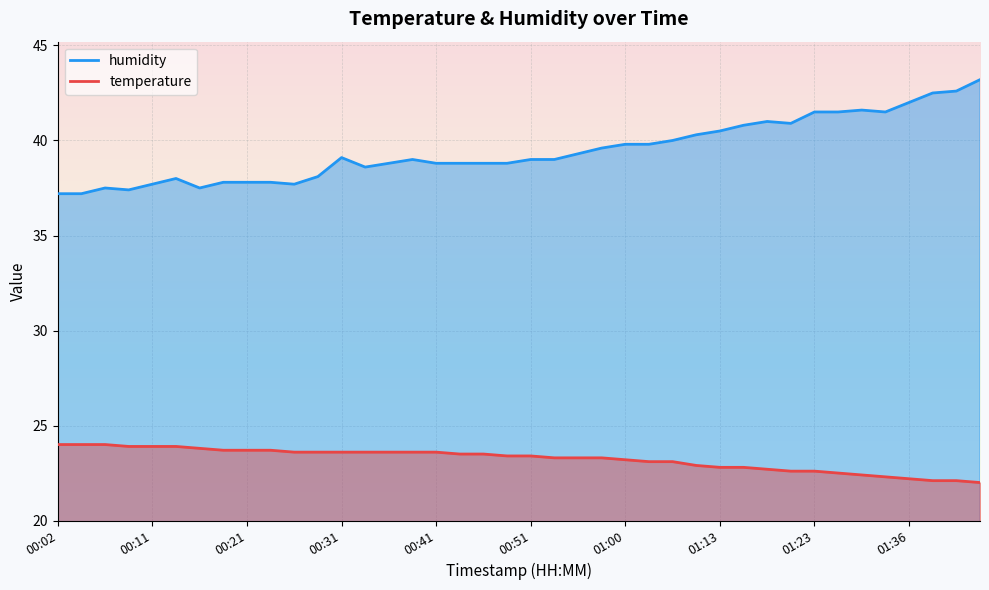

Reading left to right, extract all data points from this chart.

temperature: 24.0	24.0	24.0	23.9	23.9	23.9	23.8	23.7	23.7	23.7	23.6	23.6	23.6	23.6	23.6	23.6	23.6	23.5	23.5	23.4	23.4	23.3	23.3	23.3	23.2	23.1	23.1	22.9	22.8	22.8	22.7	22.6	22.6	22.5	22.4	22.3	22.2	22.1	22.1	22.0
humidity: 37.2	37.2	37.5	37.4	37.7	38.0	37.5	37.8	37.8	37.8	37.7	38.1	39.1	38.6	38.8	39.0	38.8	38.8	38.8	38.8	39.0	39.0	39.3	39.6	39.8	39.8	40.0	40.3	40.5	40.8	41.0	40.9	41.5	41.5	41.6	41.5	42.0	42.5	42.6	43.2